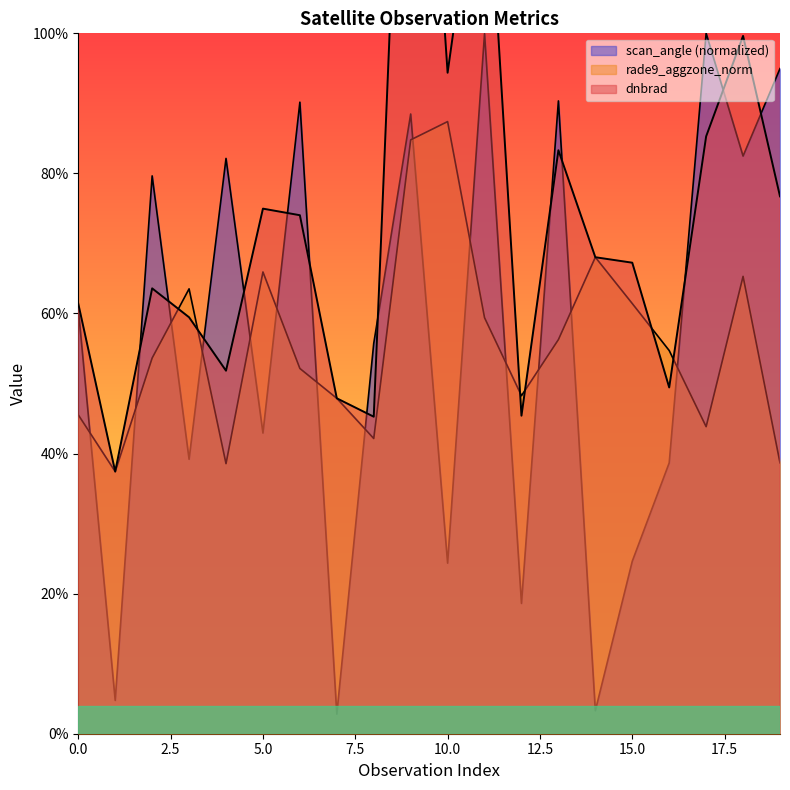

Which series ends up on top after the final intersection of dnbrad and scan_angle?

scan_angle